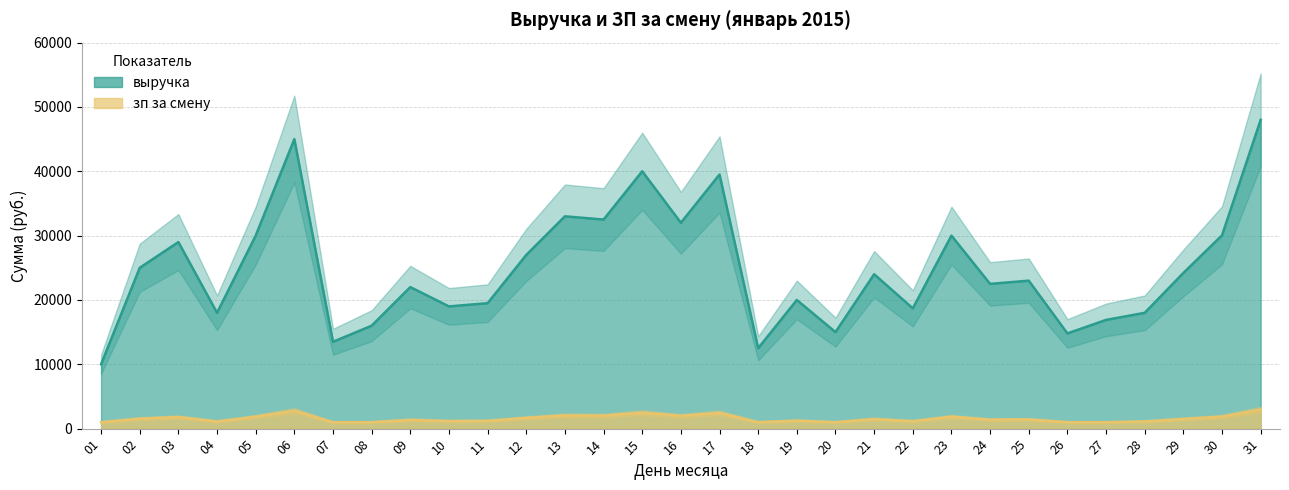

What is the difference between the зп за смену values at 31 and 22?

1816.6